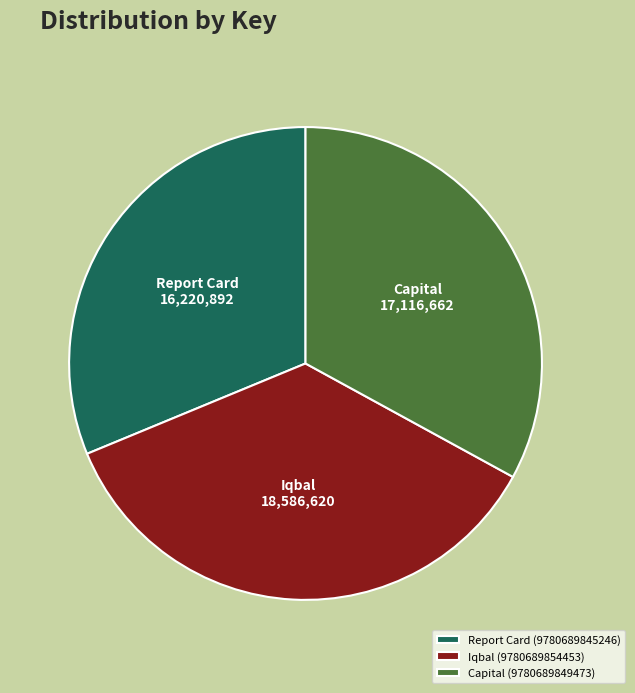

Which category has the biggest portion of the pie?

Iqbal (9780689854453)